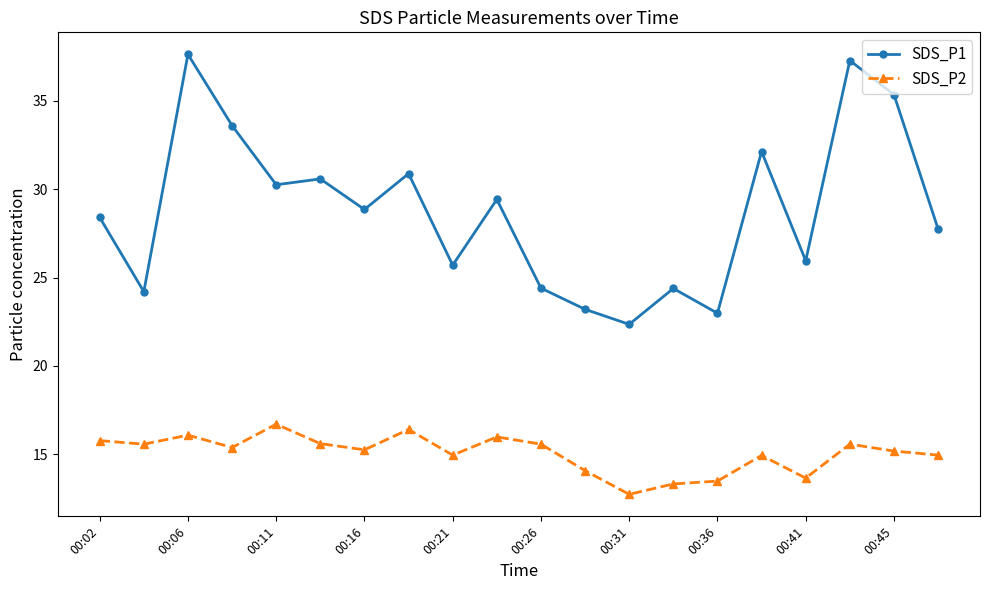

What is the maximum value for SDS_P1?

37.6